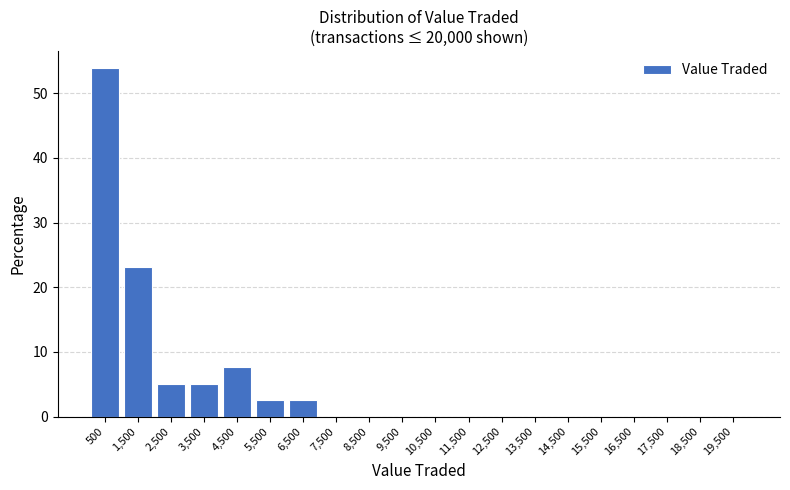

Reading left to right, transcribe this chart: for each bar, give the range it covers on the x-axis and its height. The values are not printed on the chart, so give them approximately, as read against the axis.

0 to 1000: 54
1000 to 2000: 23
2000 to 3000: 5
3000 to 4000: 5
4000 to 5000: 8
5000 to 6000: 3
6000 to 7000: 3
7000 to 8000: 0
8000 to 9000: 0
9000 to 10000: 0
10000 to 11000: 0
11000 to 12000: 0
12000 to 13000: 0
13000 to 14000: 0
14000 to 15000: 0
15000 to 16000: 0
16000 to 17000: 0
17000 to 18000: 0
18000 to 19000: 0
19000 to 20000: 0